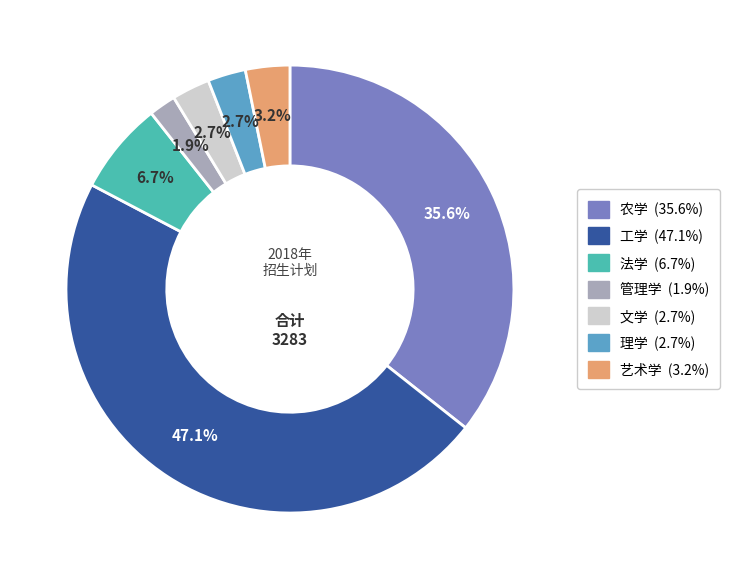

To the nearest percent, what portion does 管理学 represent?

2%